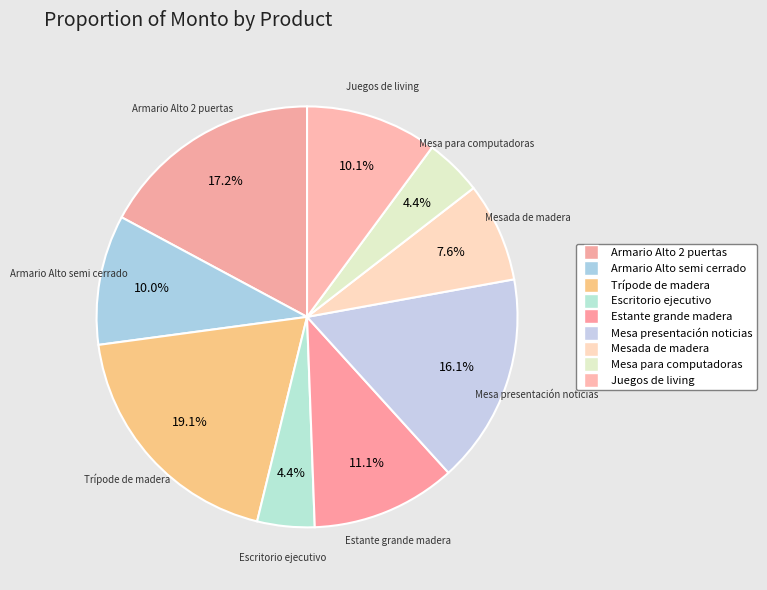

Which category has the biggest portion of the pie?

Trípode de madera